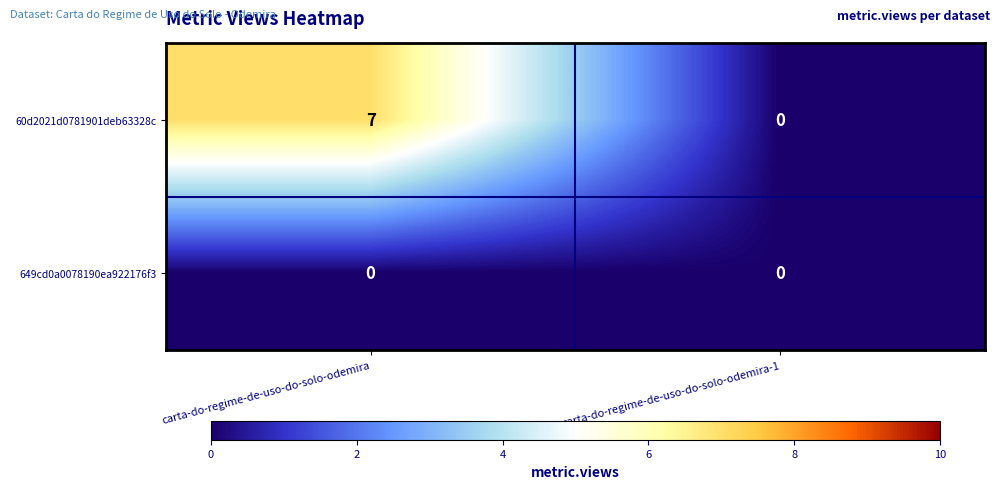

What is the maximum value shown in the chart?

7